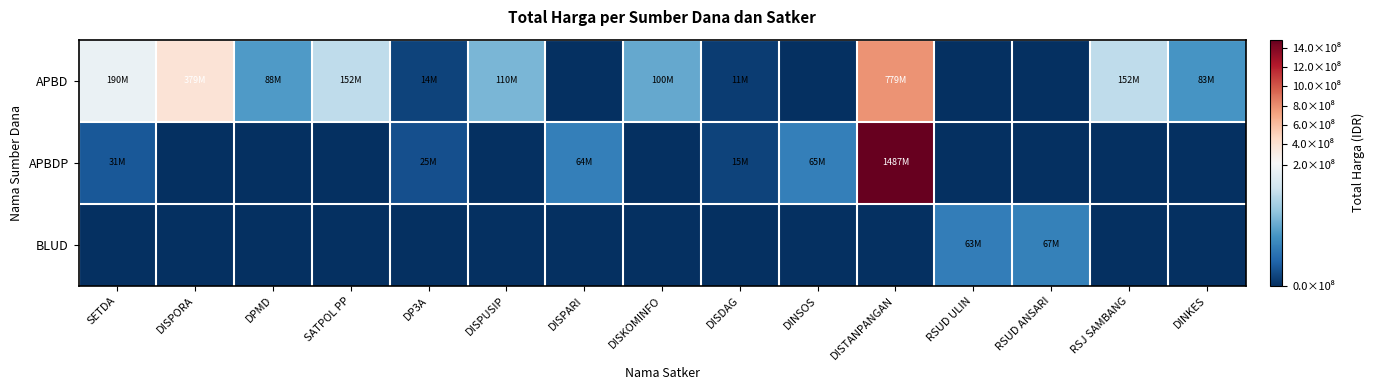

How many series are shown in this chart?

3